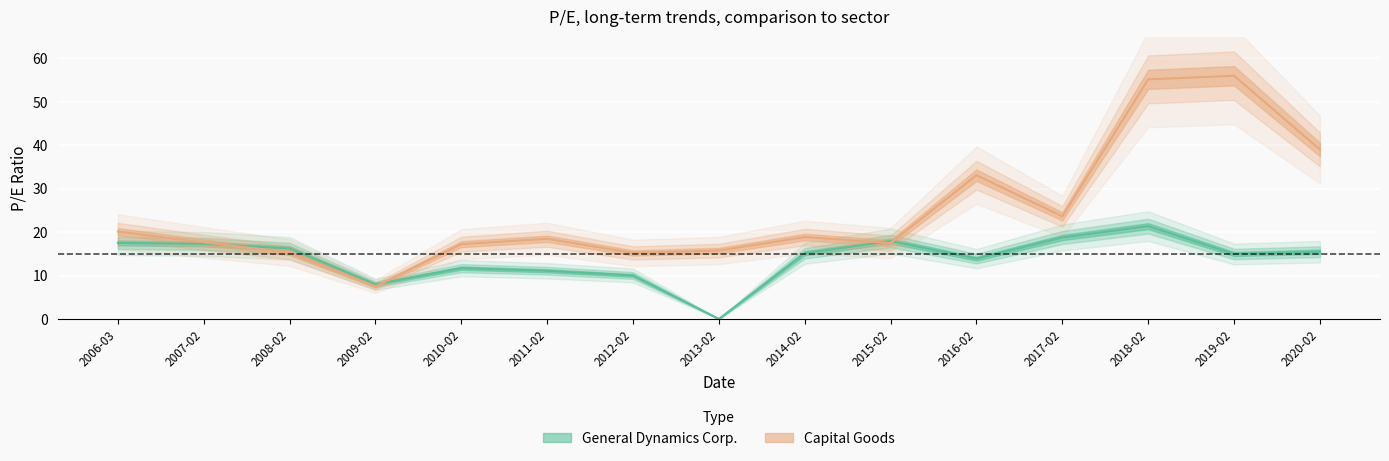

After their last crossing, which series has the higher values: Capital Goods or General Dynamics Corp.?

Capital Goods